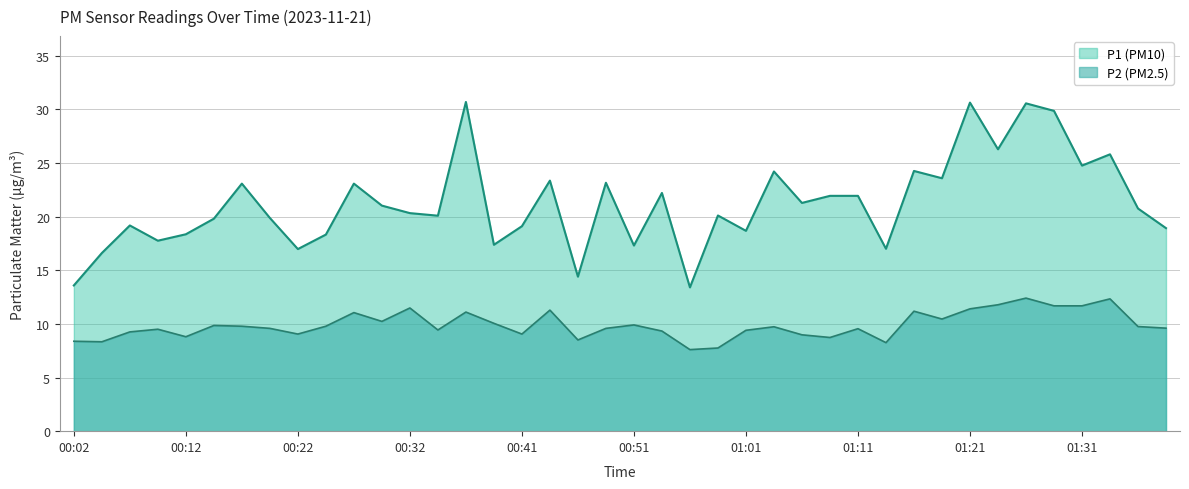

What is the average value of the P1 series?

21.2